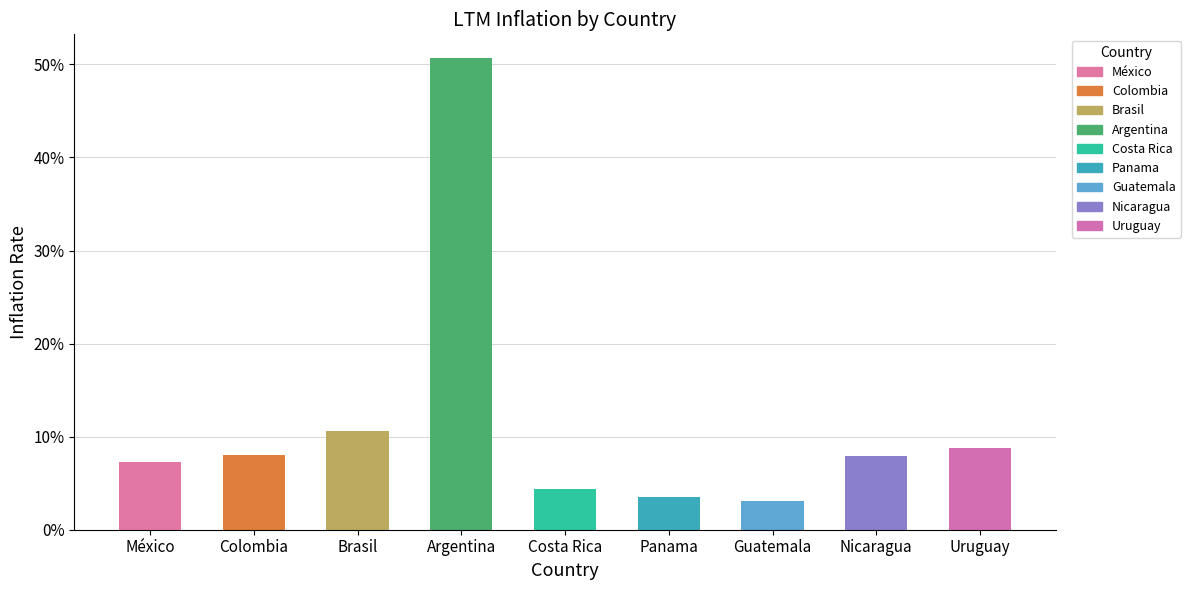

Which category has the lowest value across all series?

Guatemala